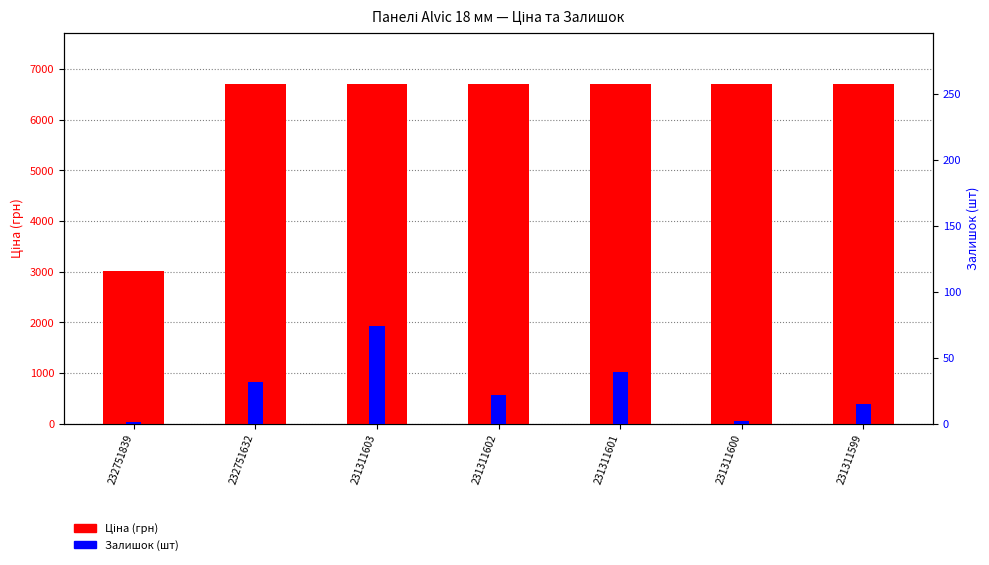

At which category is the sum across all series the highest?

231311603